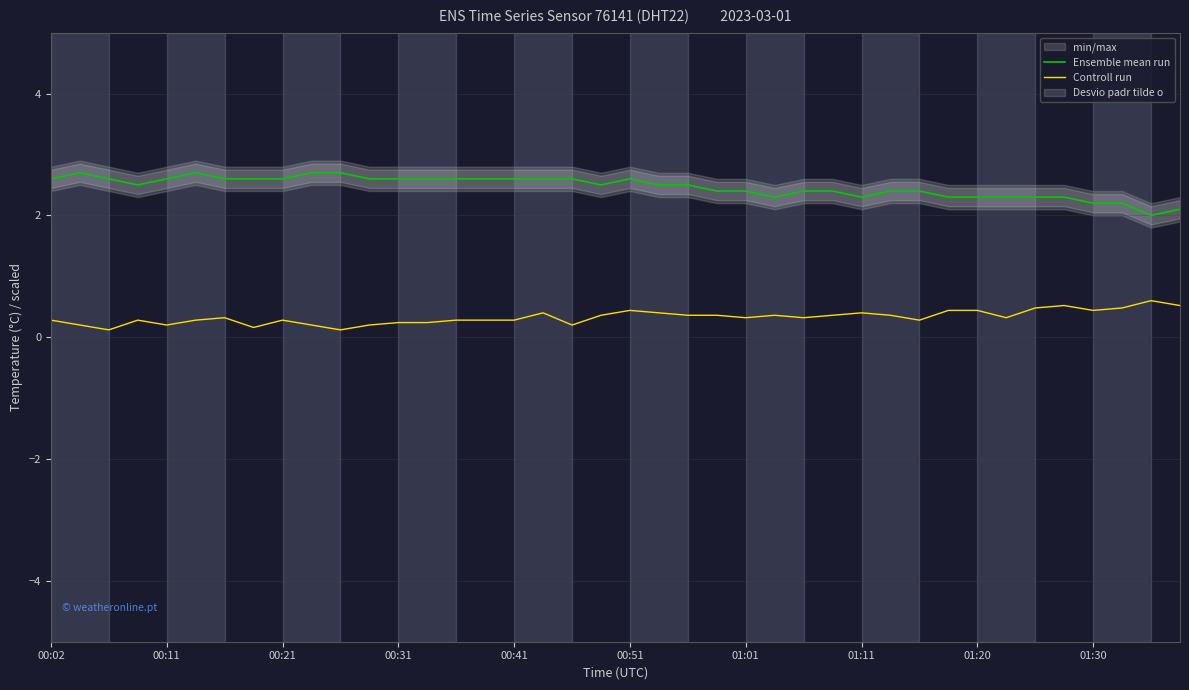

In Controll run, how many points are higher than both neighbors (excluding endpoints)?

9